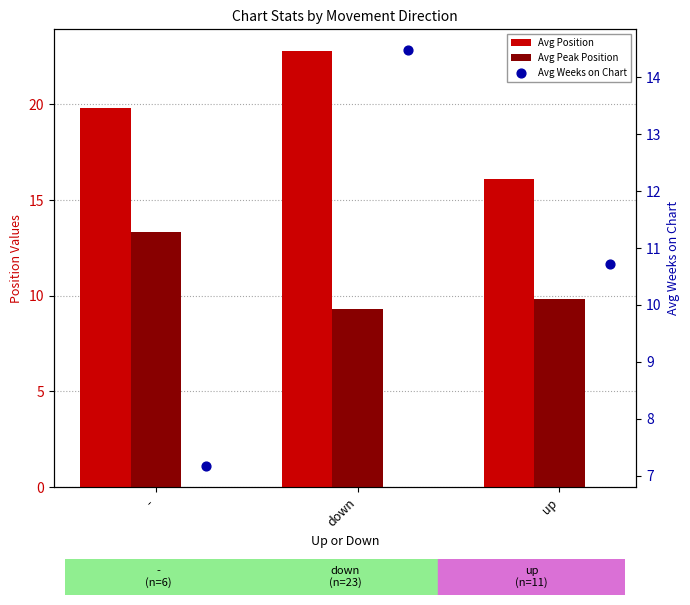

What are all the series names shown in the legend?

Avg Position, Avg Peak Position, Avg Weeks on Chart